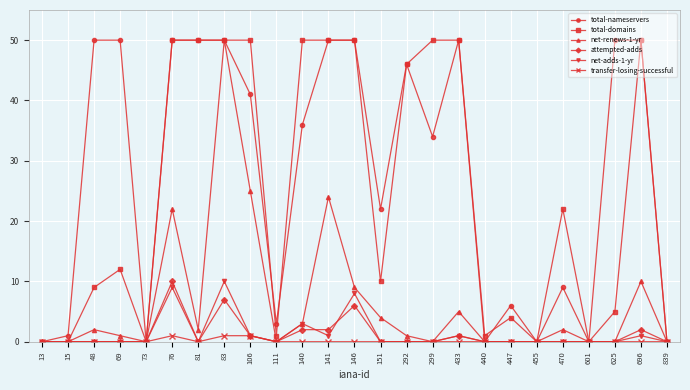

What is the sum of all net-adds-1-yr values?

34